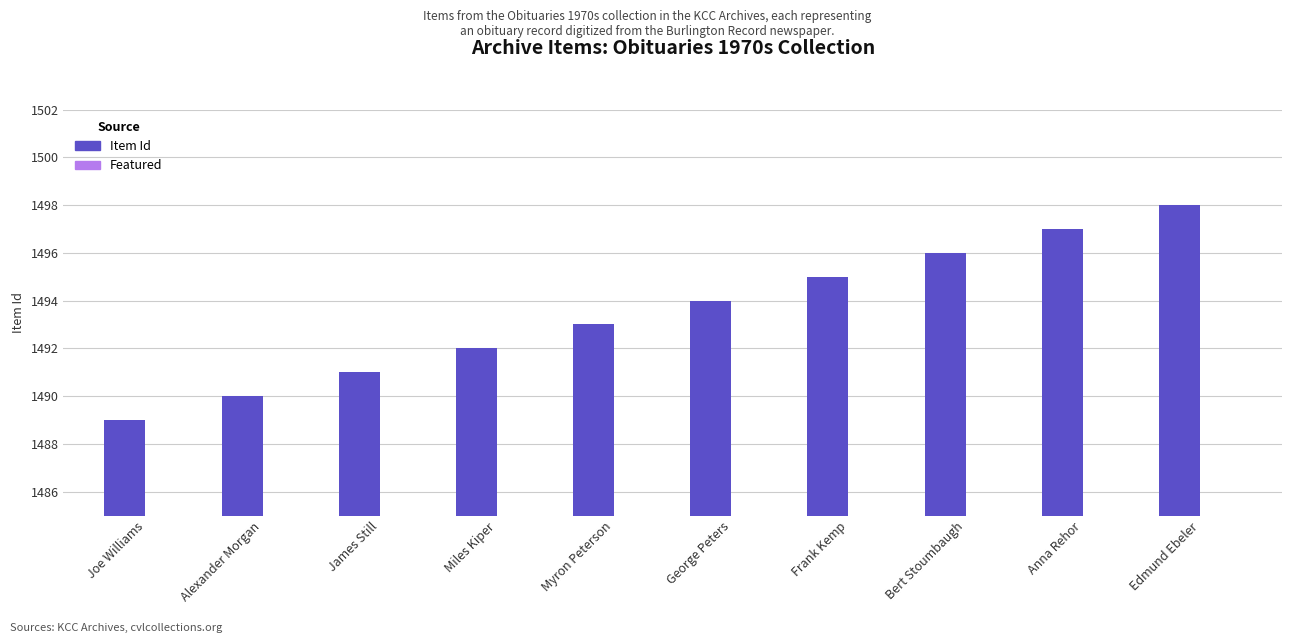

Read the value at Alexander Morgan.

1490